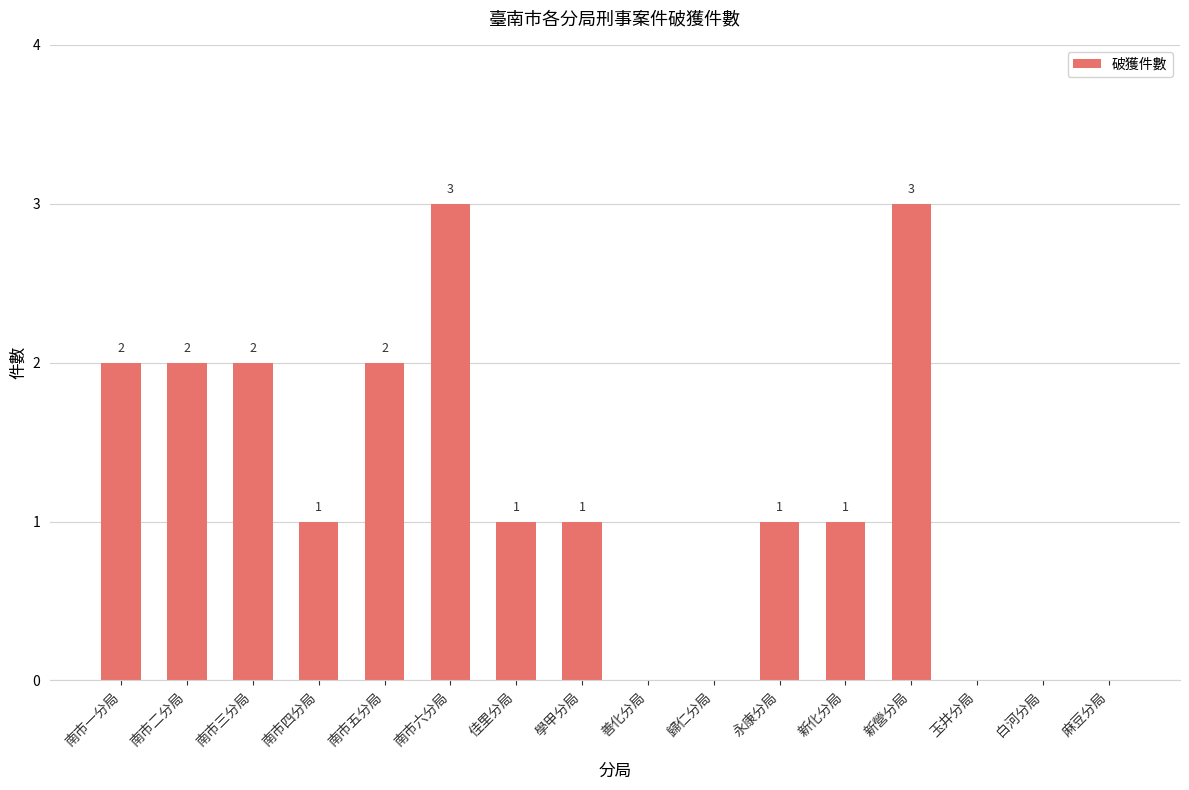

Where does the data first go above 1?

南市一分局